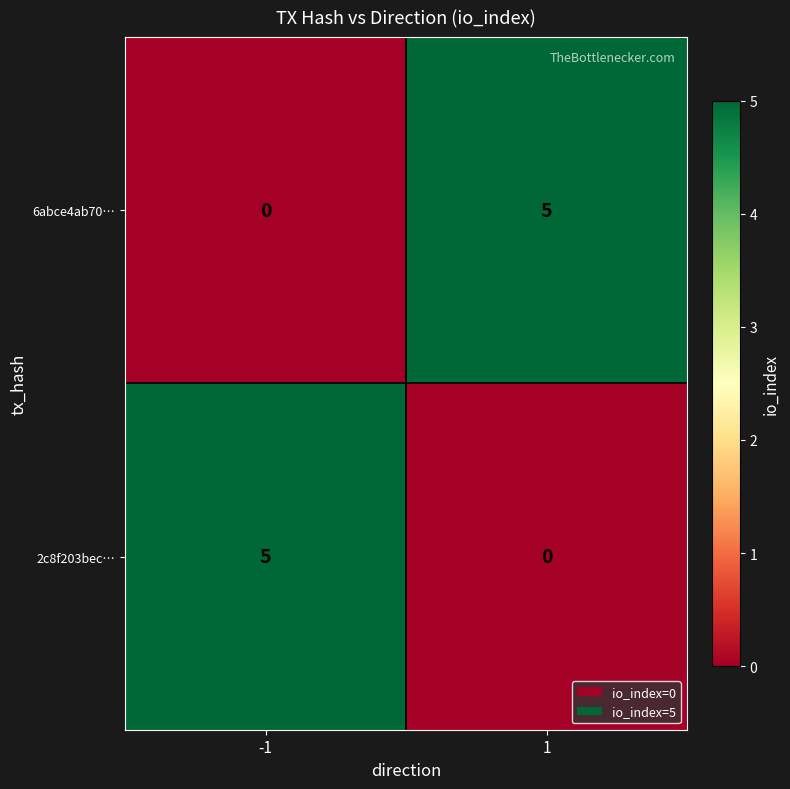

Rank the series at -1 from highest to lowest value.

2c8f203bec…, 6abce4ab70…